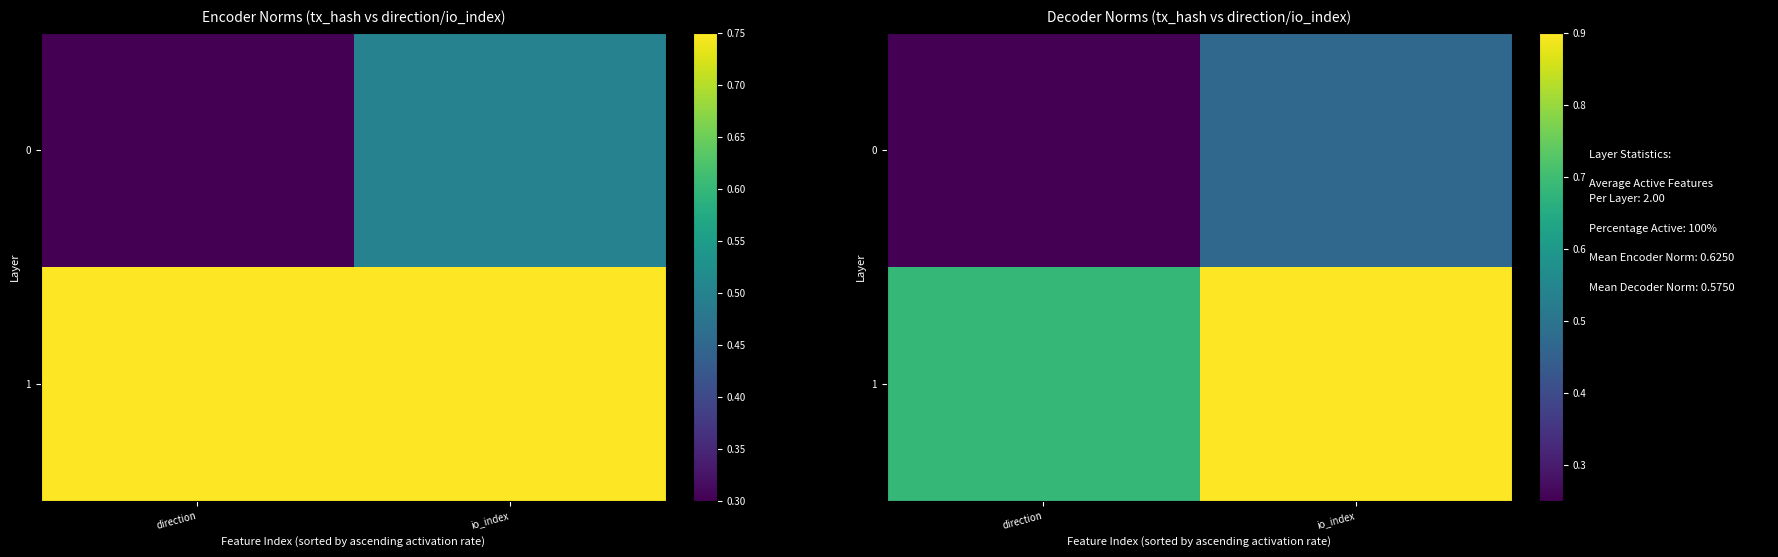

How many 1 values are between 0 and 1?

2